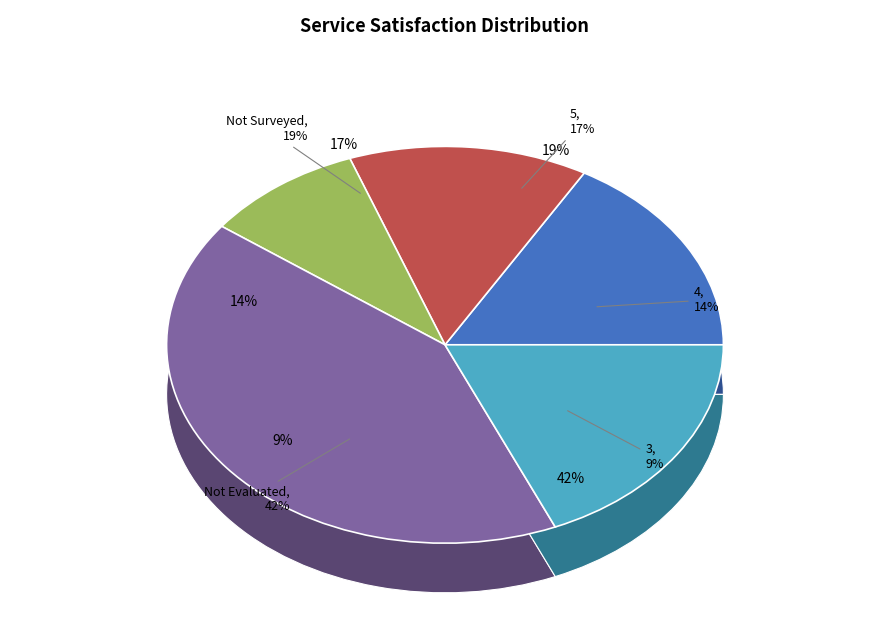

Rank the categories by value from lowest to highest.

Not Surveyed, Not Evaluated, 3, 4, 5